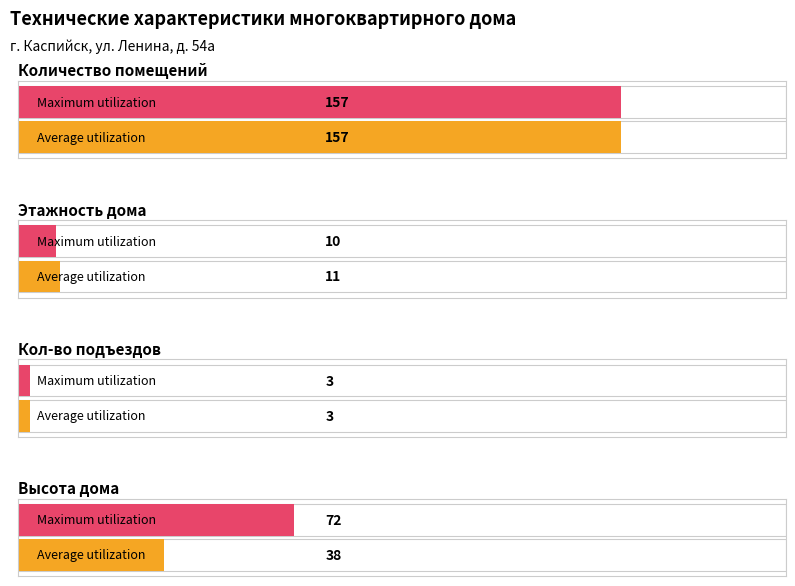

At which category is the sum across all series the highest?

Количество помещений